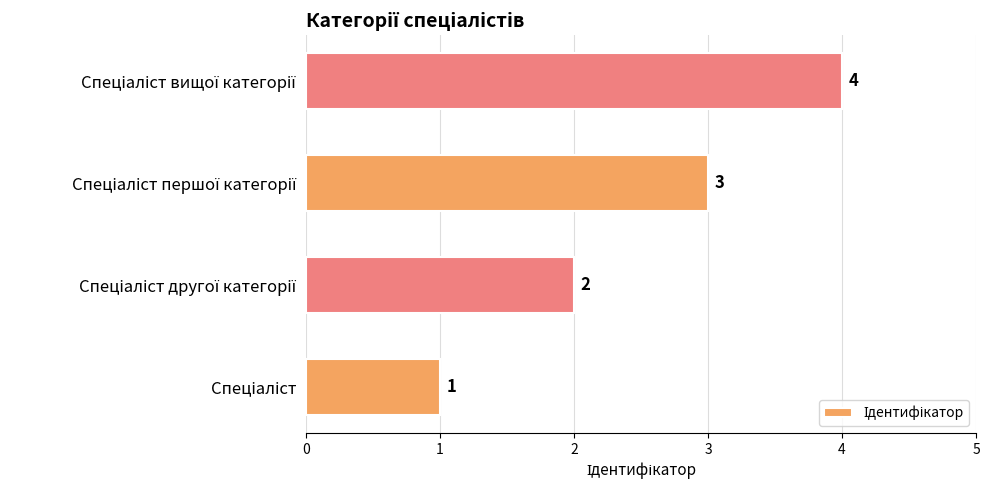

What is the difference between the maximum and minimum values?

3